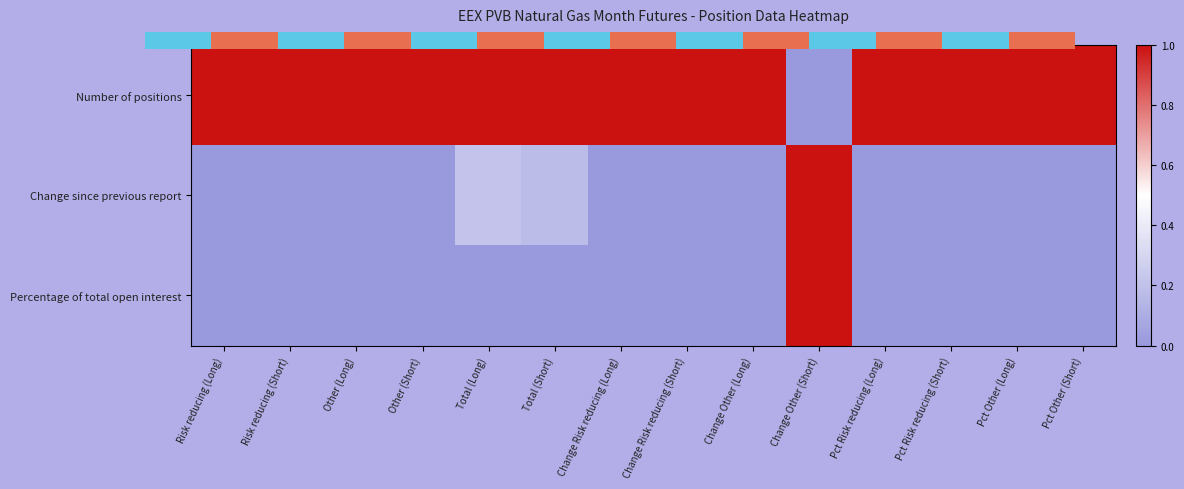

True or false: Number of positions has a value of 1.0 at Pct Other (Short).

True